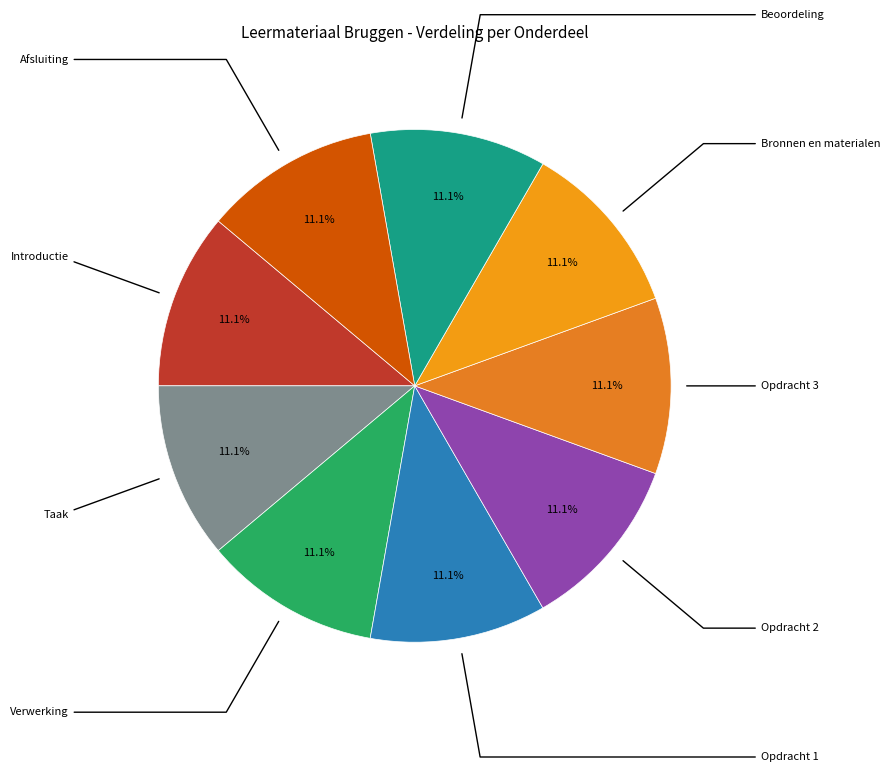

How many segments does this pie chart have?

9